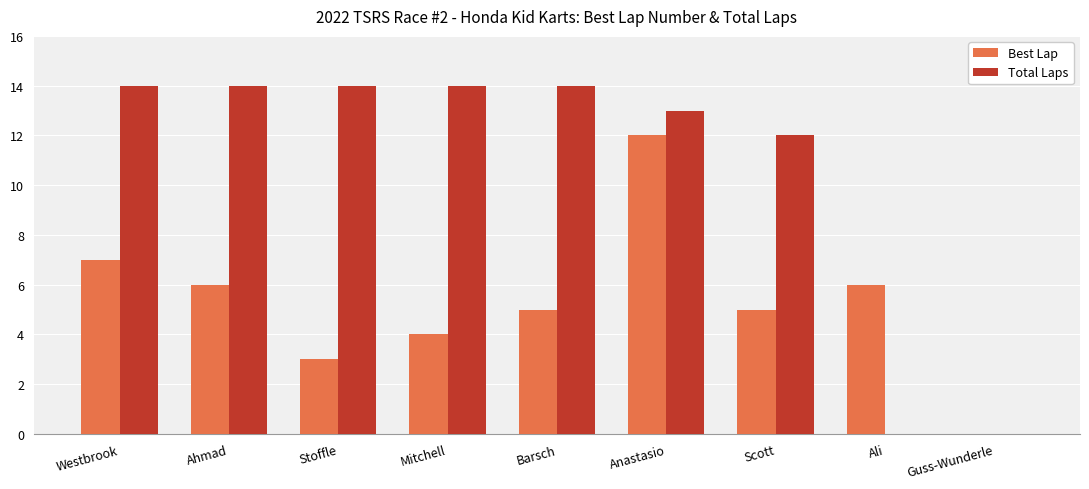

Reading left to right, transcribe all the data shown in this chart.

Best Lap: 7	6	3	4	5	12	5	6	0
Total Laps: 14	14	14	14	14	13	12	0	0